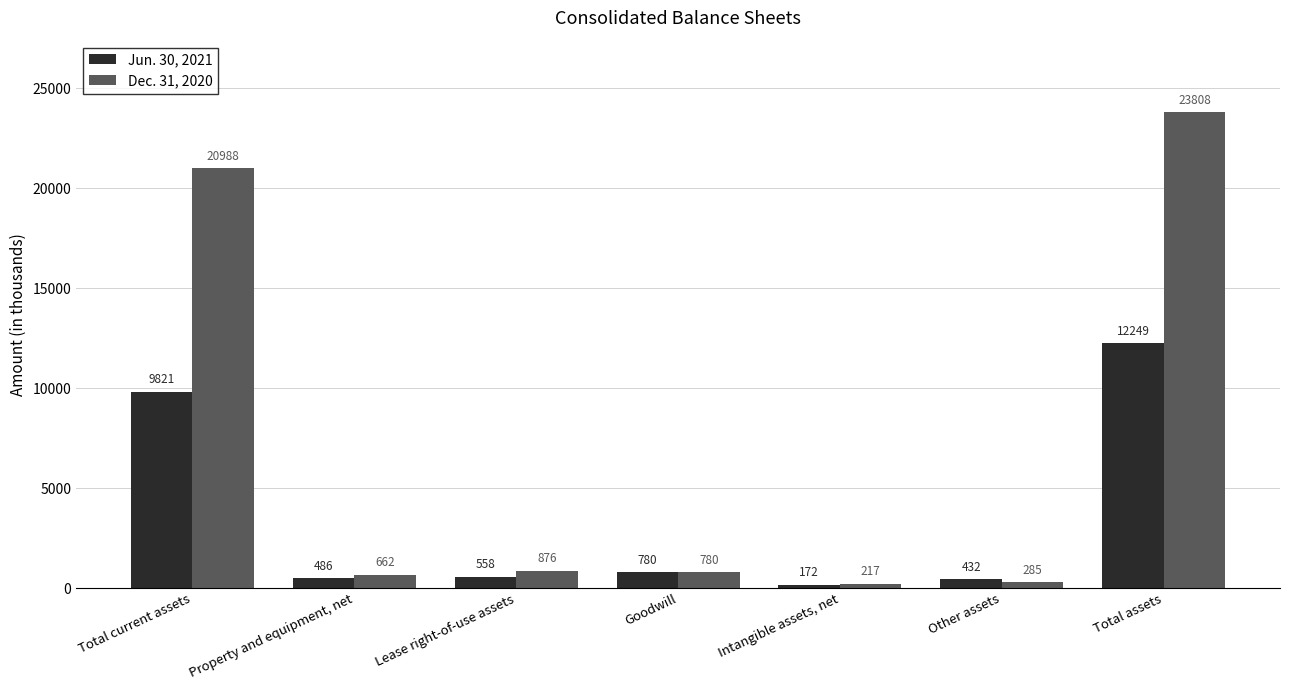

How many bars are there in each group?

2